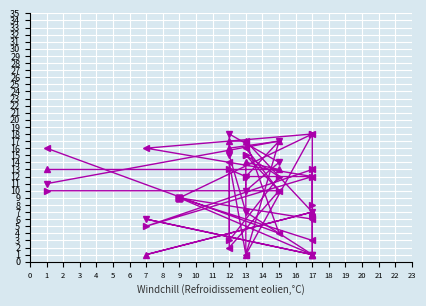

True or false: C5 and C4 intersect in this chart.

True